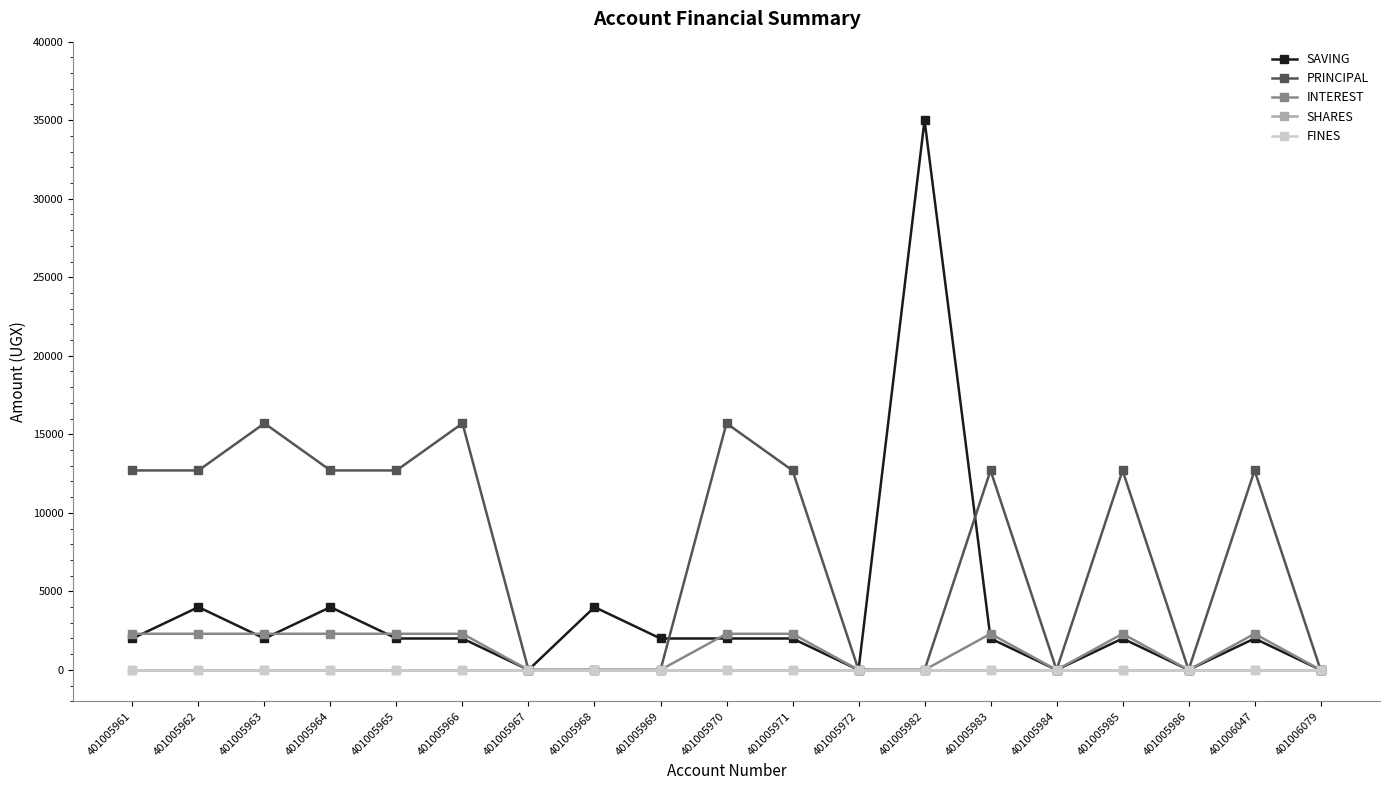

What is the difference between the PRINCIPAL values at 401005967 and 401005970?

15700